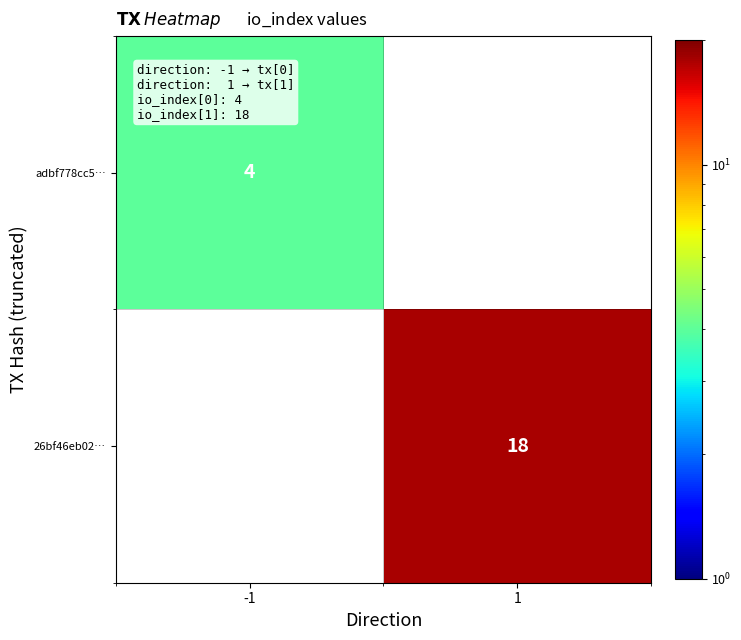

The value of 26bf46eb02… at 1 is 32. True or false?

False